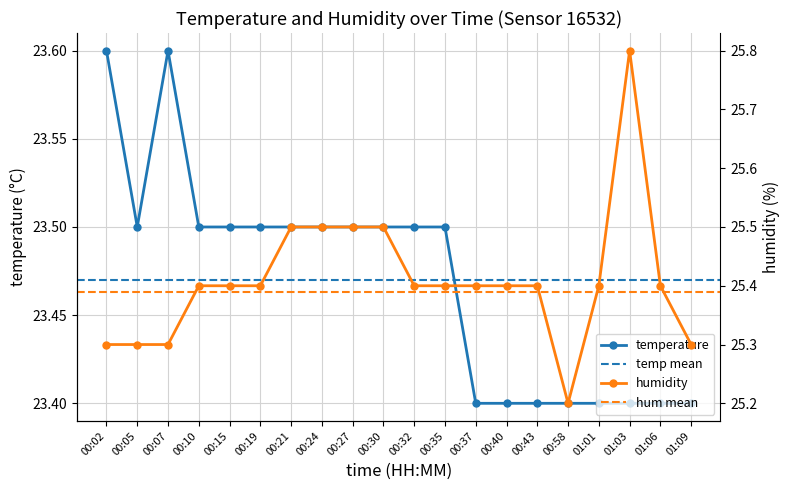

Which category has the lowest value across all series?

00:37